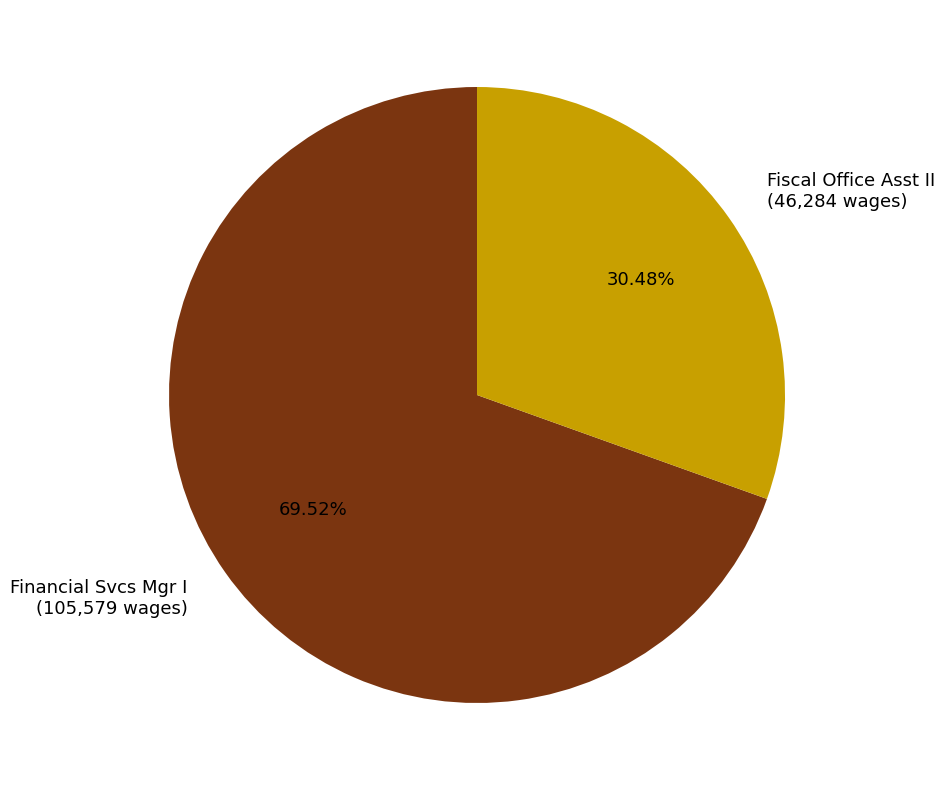

Count the number of slices in the pie.

2